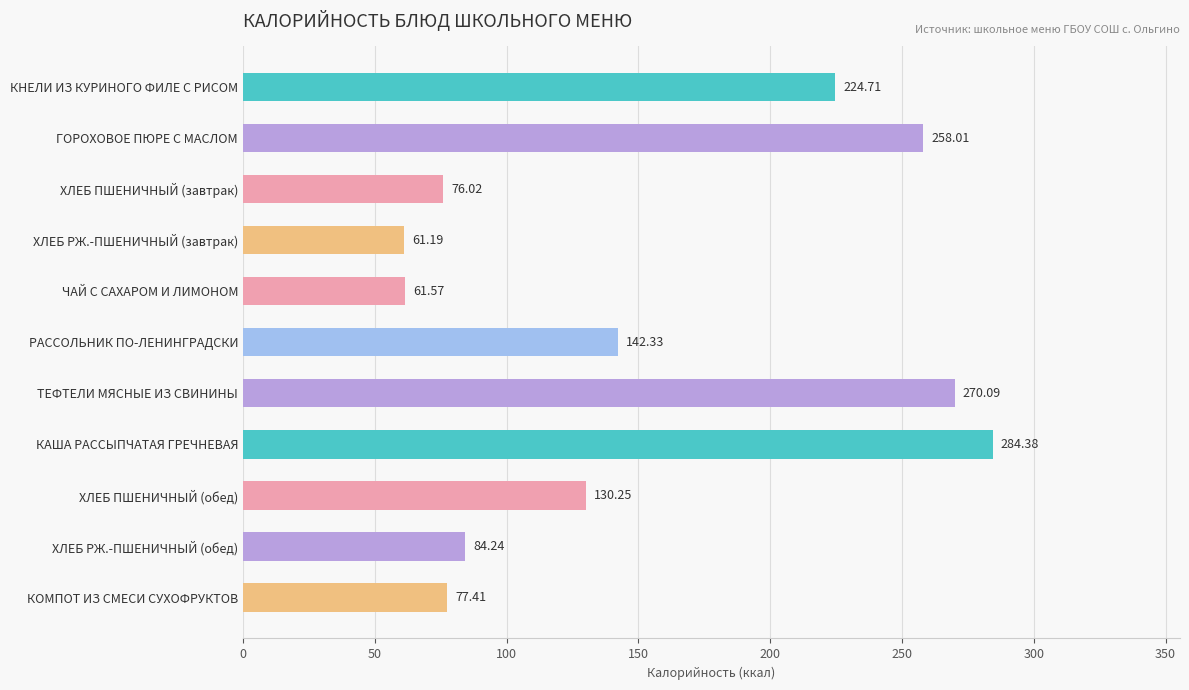

What is the smallest value displayed?

61.2